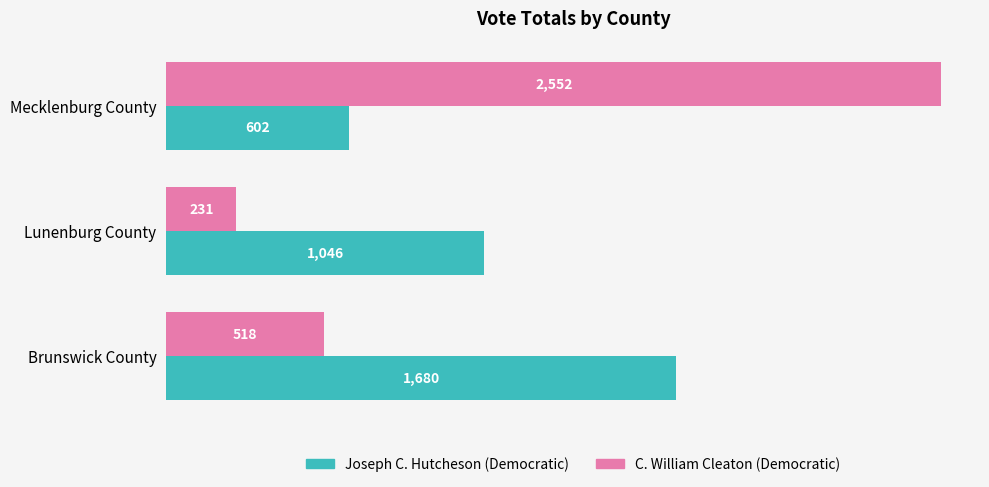

The value of C. William Cleaton (Democratic) at Brunswick County is 202. True or false?

False